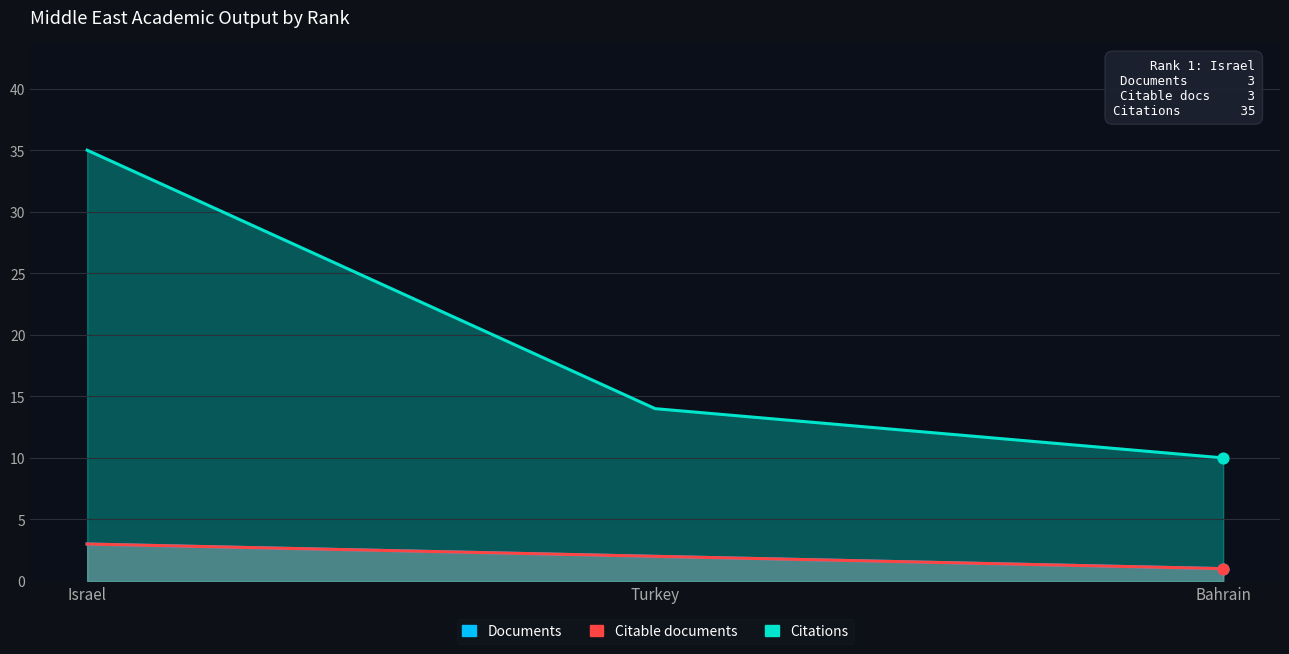

Which series reaches the maximum Y coordinate?

Citations